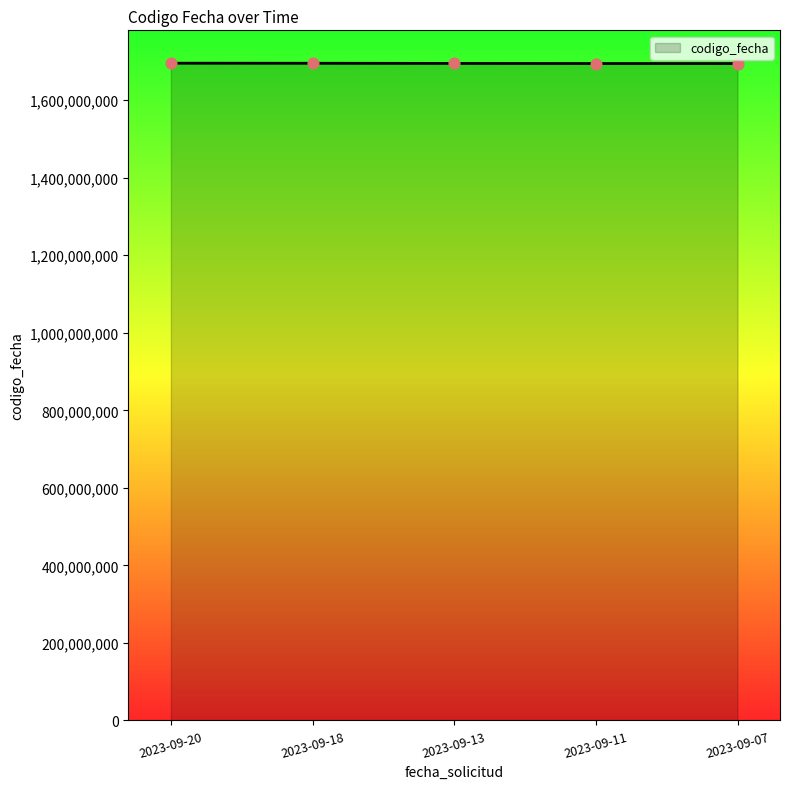

What is the change in value from 2023-09-18 to 2023-09-13?

-405871